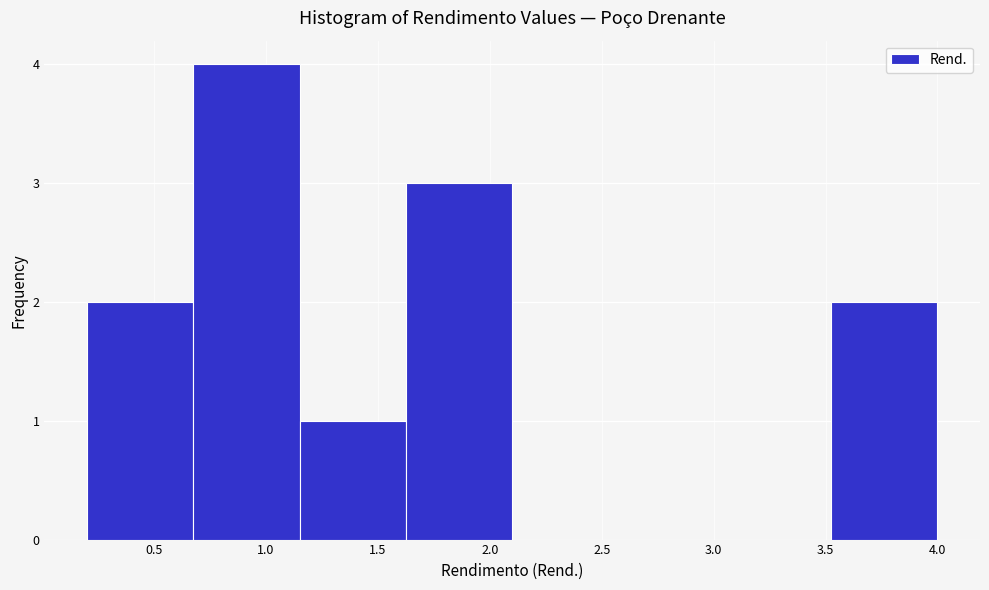

Reading left to right, list every bar in this chart as the range it spans on the x-axis followed by its height. Neither the bar edges nor the heights are printed on the chart, so give them approximately, as read against the axes.

0.200 to 0.675: 2
0.675 to 1.150: 4
1.150 to 1.625: 1
1.625 to 2.100: 3
2.100 to 2.575: 0
2.575 to 3.050: 0
3.050 to 3.525: 0
3.525 to 4.000: 2